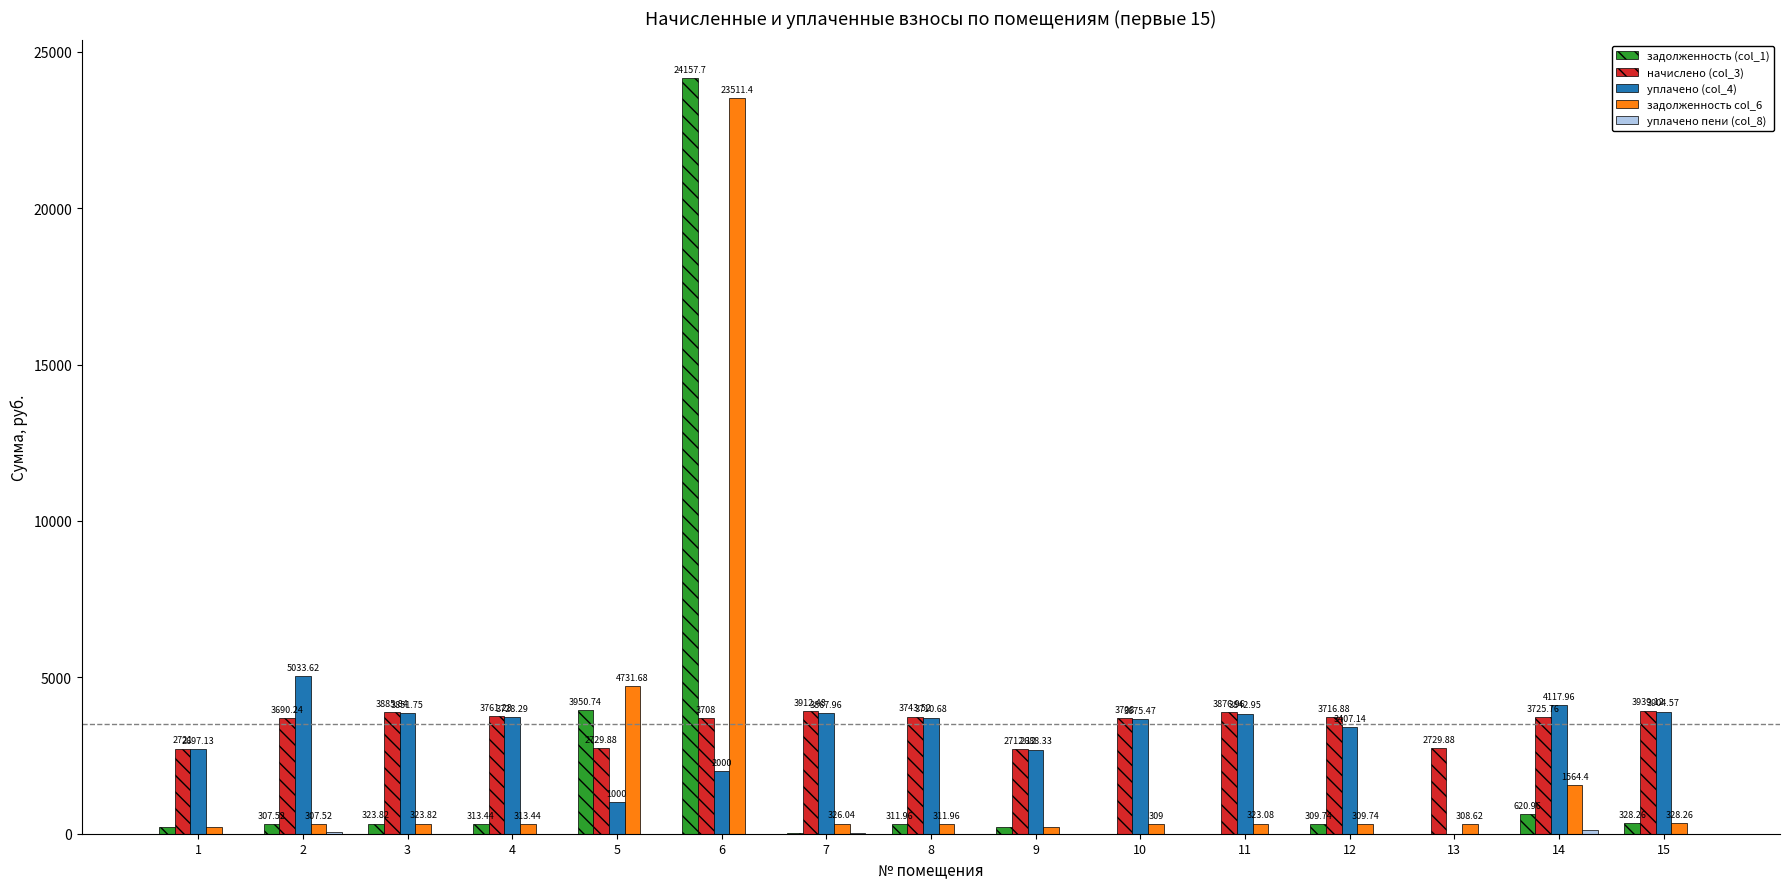

How many distinct data groups are displayed?

5